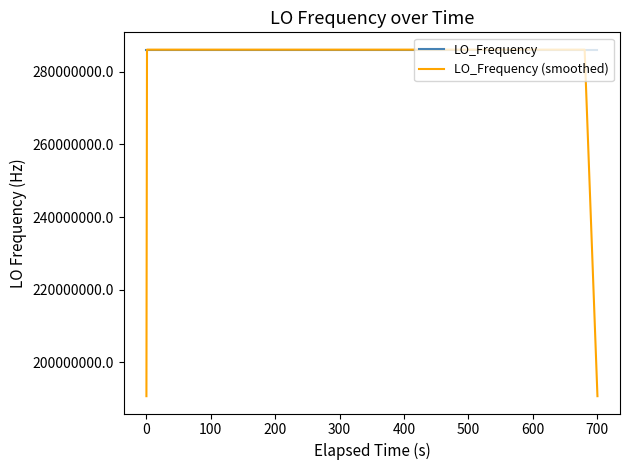

What are all the series names shown in the legend?

LO_Frequency, LO_Frequency (smoothed)